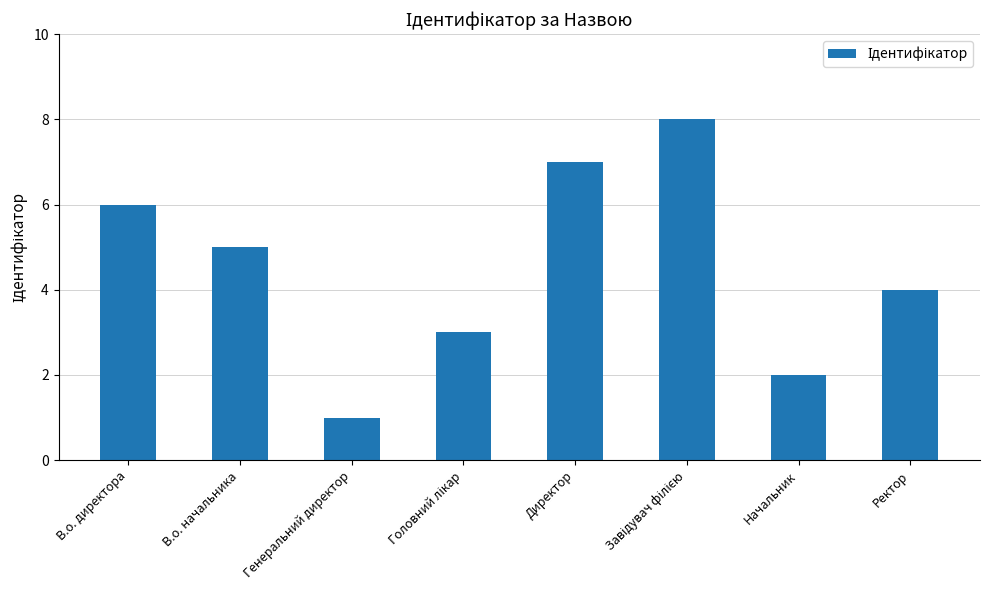

What is the sum of all values?

36